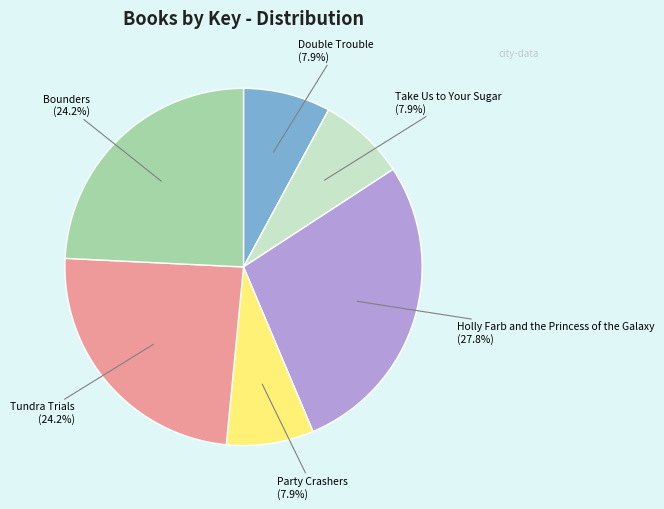

What is the ratio of the value at Holly Farb and the Princess of the Galaxy to the value at Take Us to Your Sugar?

3.5